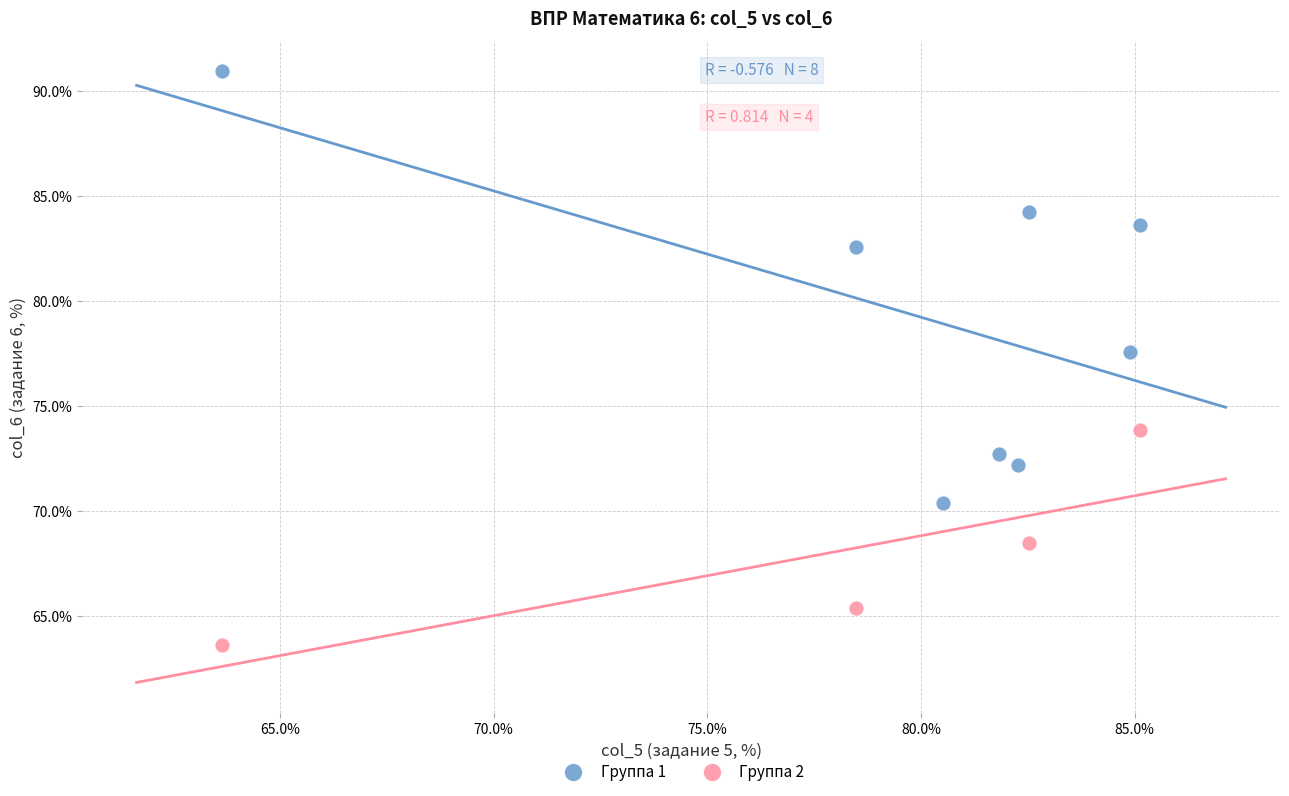

What are all the series names shown in the legend?

Группа 1, Группа 2